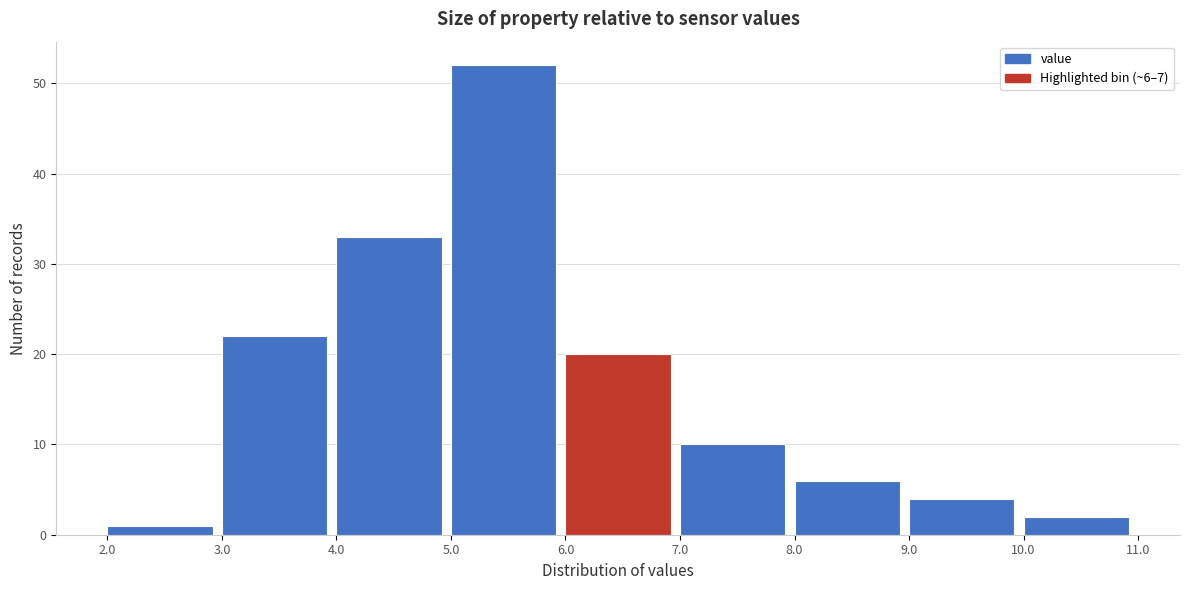

Over which range of the x-axis is the bar tallest?

5.0 to 6.0